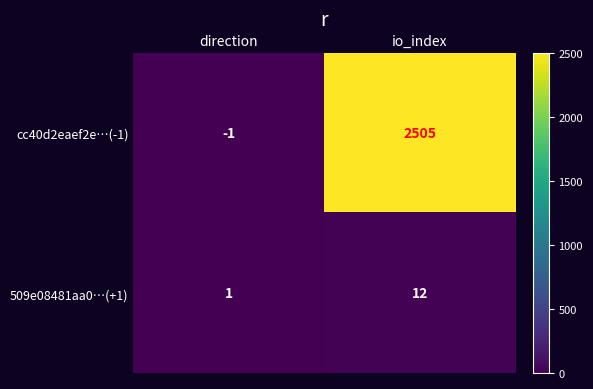

What is the sum of all 509e08481aa0…(+1) values?

13